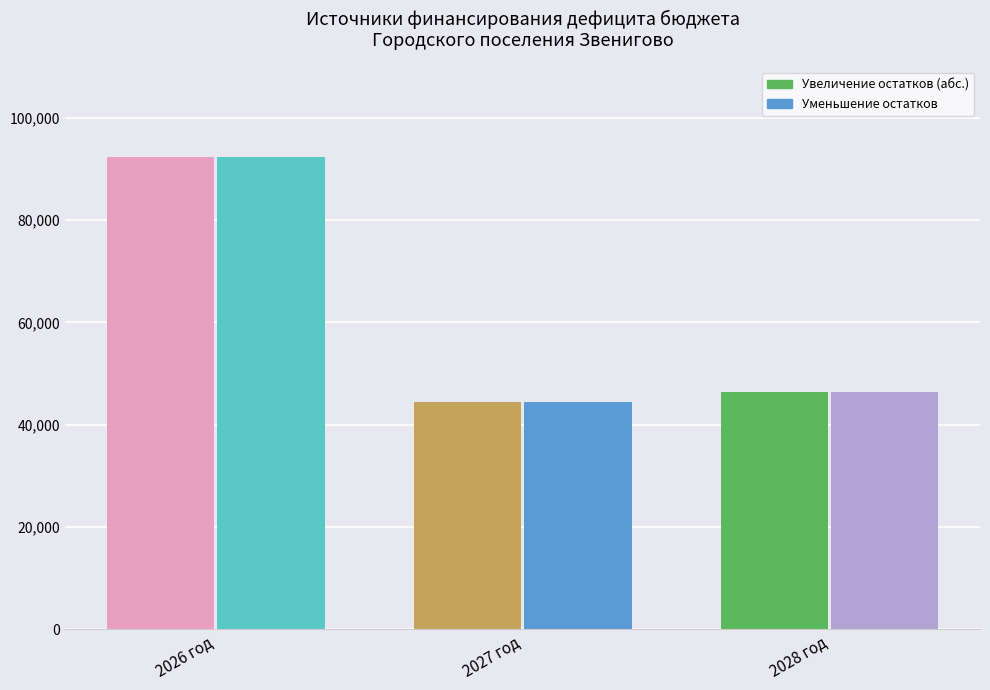

At which category does the chart reach its peak across all series?

2026 год